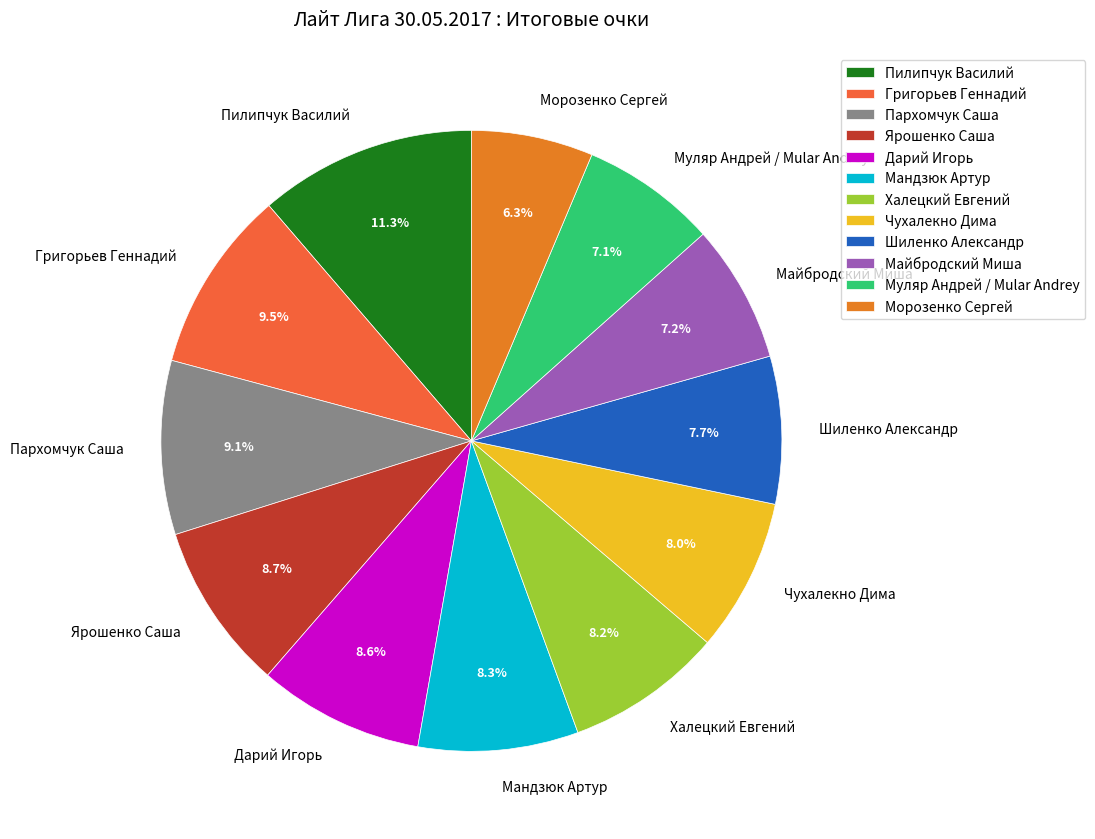

How many segments does this pie chart have?

12